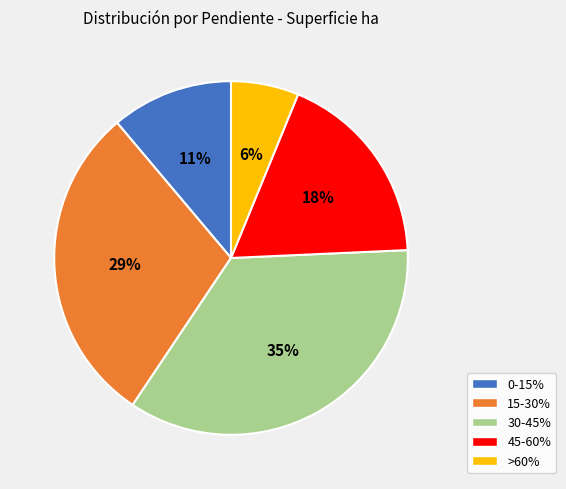

Which slice is the largest?

30-45%